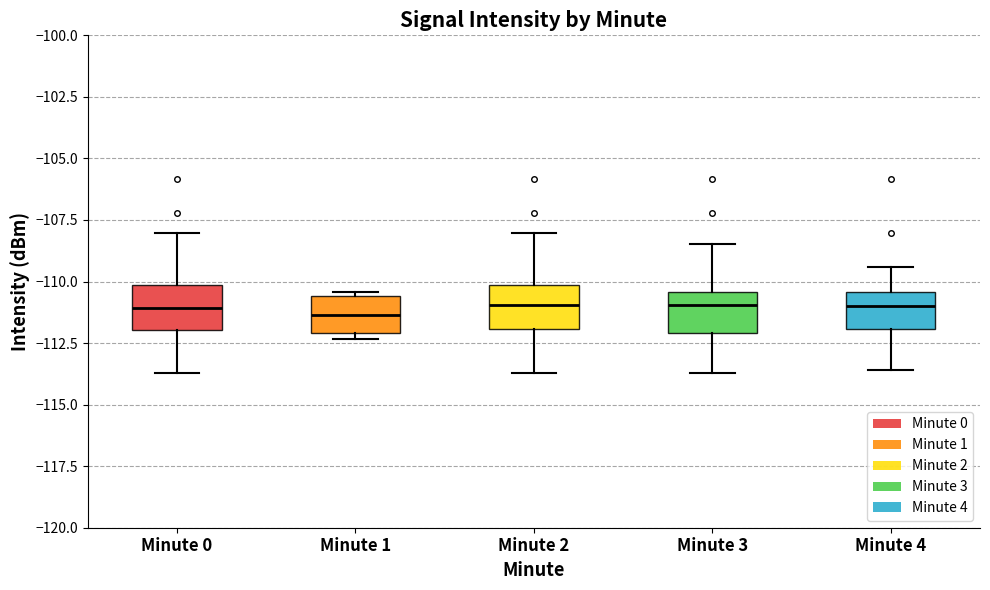

Reading left to right, read every box against the y-axis: the position of its median line, the range the box covers, and the ends of its whiskers. The values are not printed on the chart, so give them approximately, as read against the axis.

Minute 0: median -111.0, box -112.0 to -110.0, whiskers -113.5 to -108.0
Minute 1: median -111.5, box -112.0 to -110.5, whiskers -112.5 to -110.5 (just above the box's upper edge)
Minute 2: median -111.0, box -112.0 to -110.0, whiskers -113.5 to -108.0
Minute 3: median -111.0, box -112.0 to -110.5, whiskers -113.5 to -108.5
Minute 4: median -111.0, box -112.0 to -110.5, whiskers -113.5 to -109.5